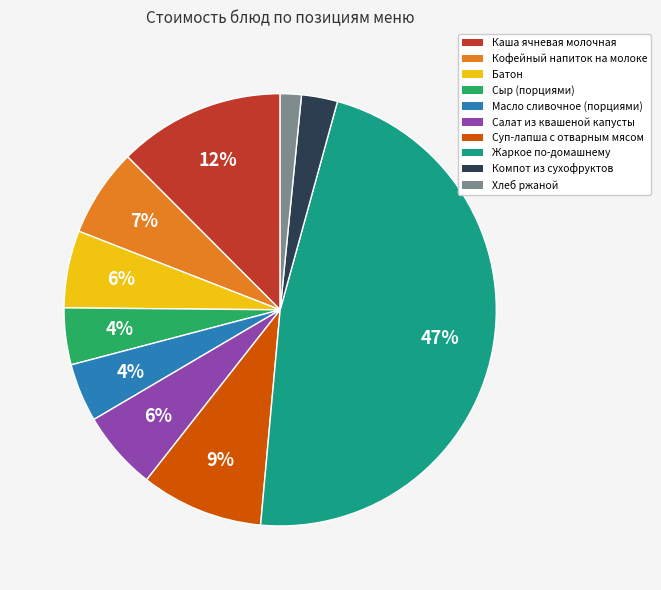

Is there any slice that represents more than half of the pie?

No